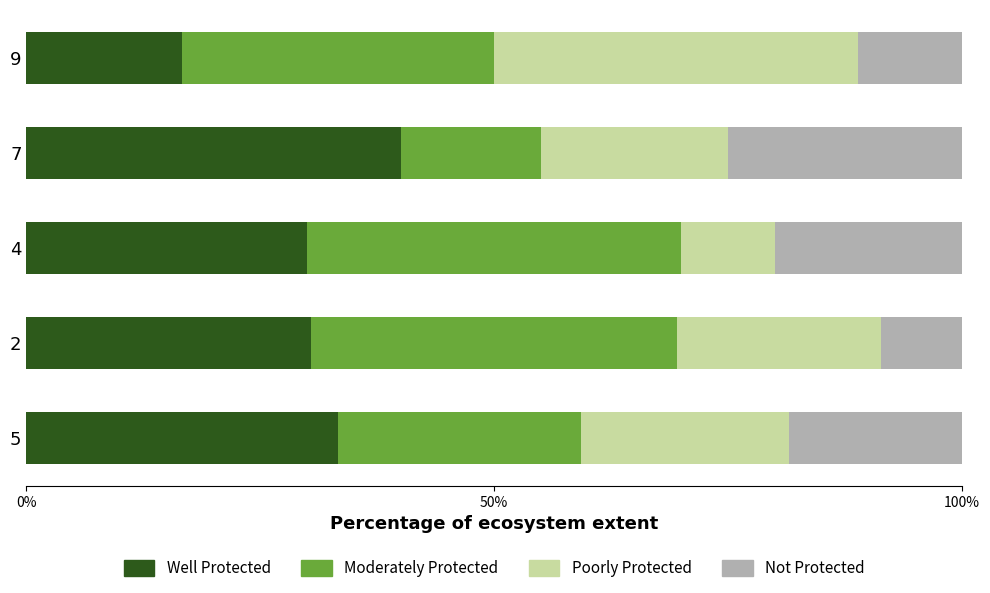

The Well Protected series shows 33.3 at 5. True or false?

True